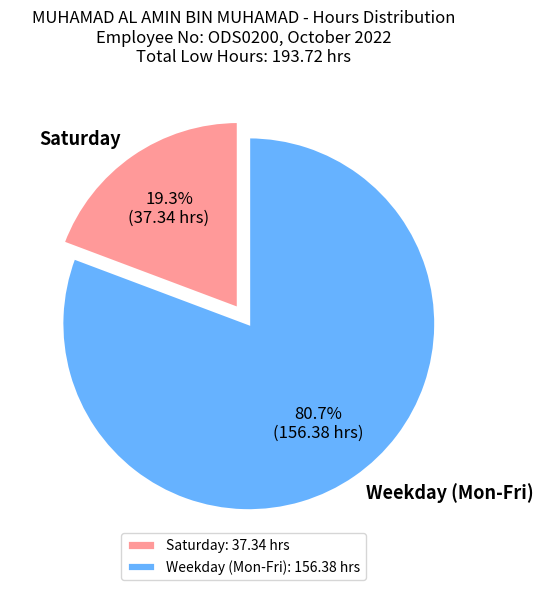

Does any single category account for the majority?

Yes